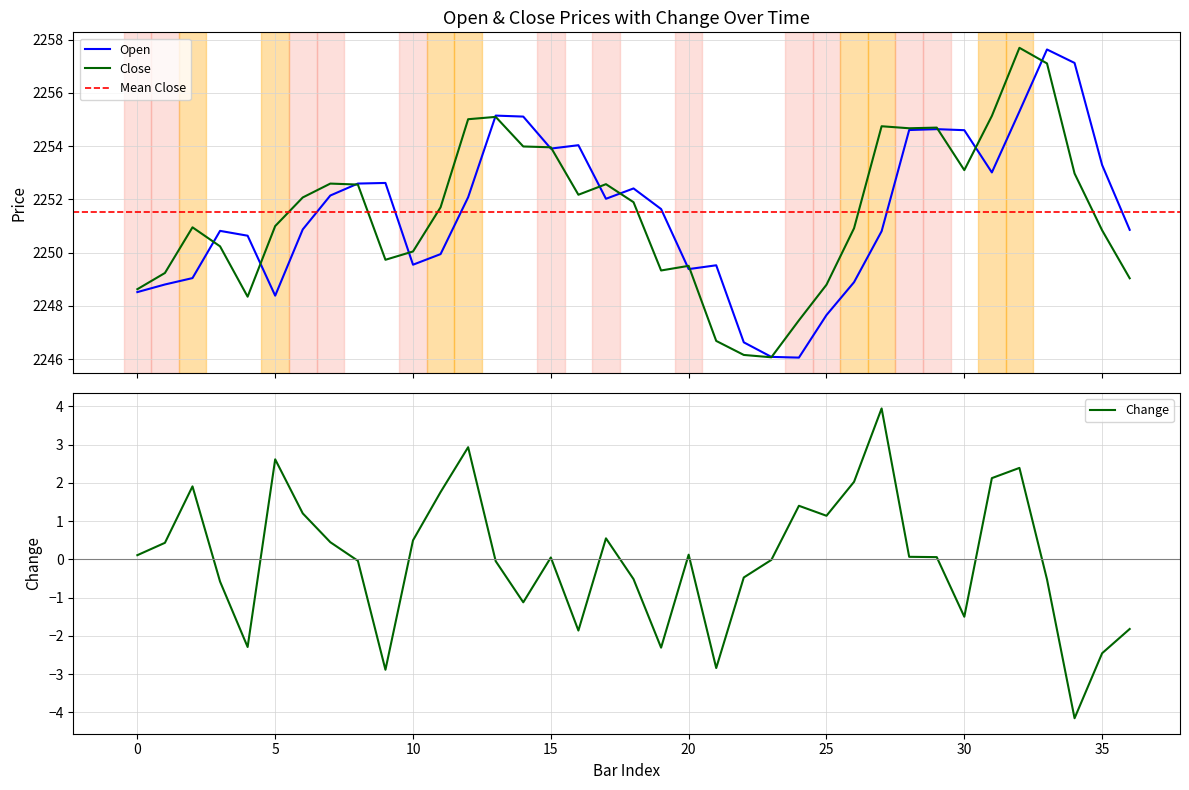

What is the lowest value of the Open series?

2246.1